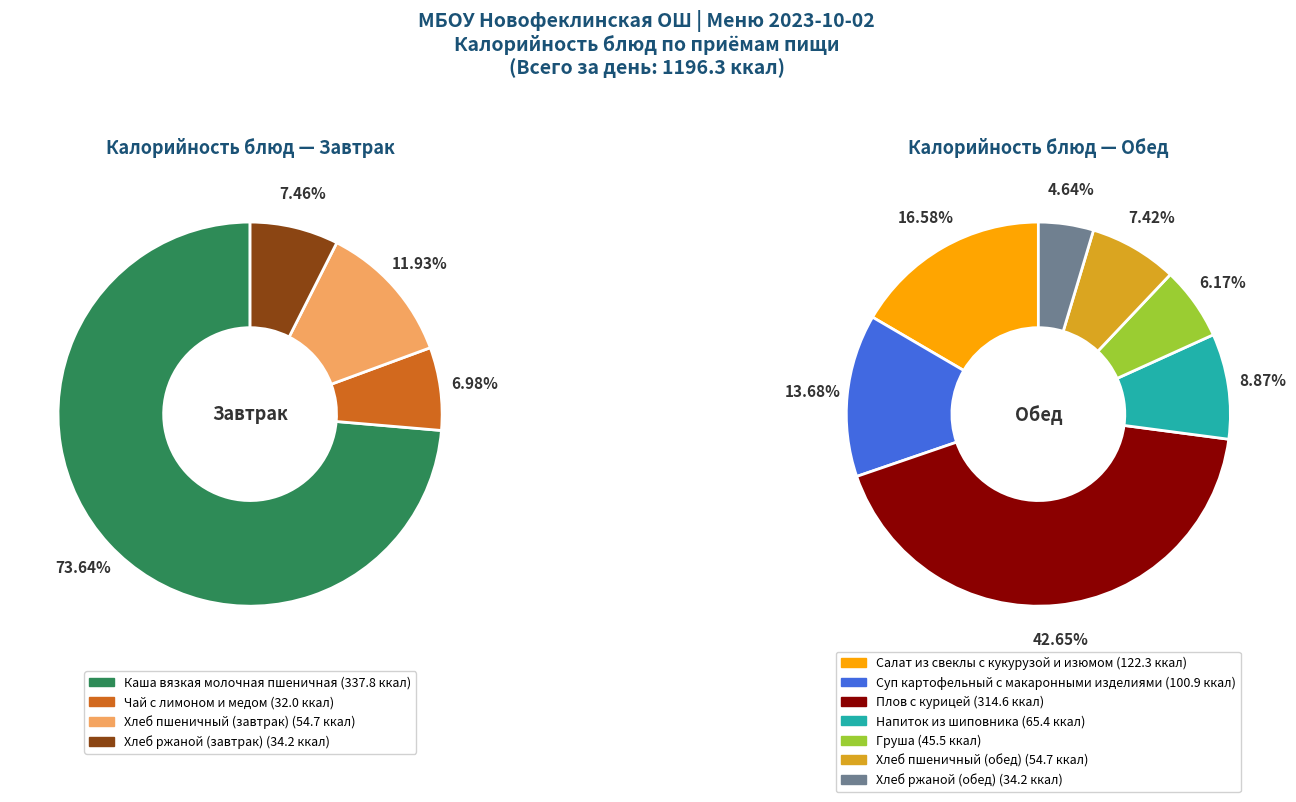

Does Плов с курицей account for over 50% of the chart?

No